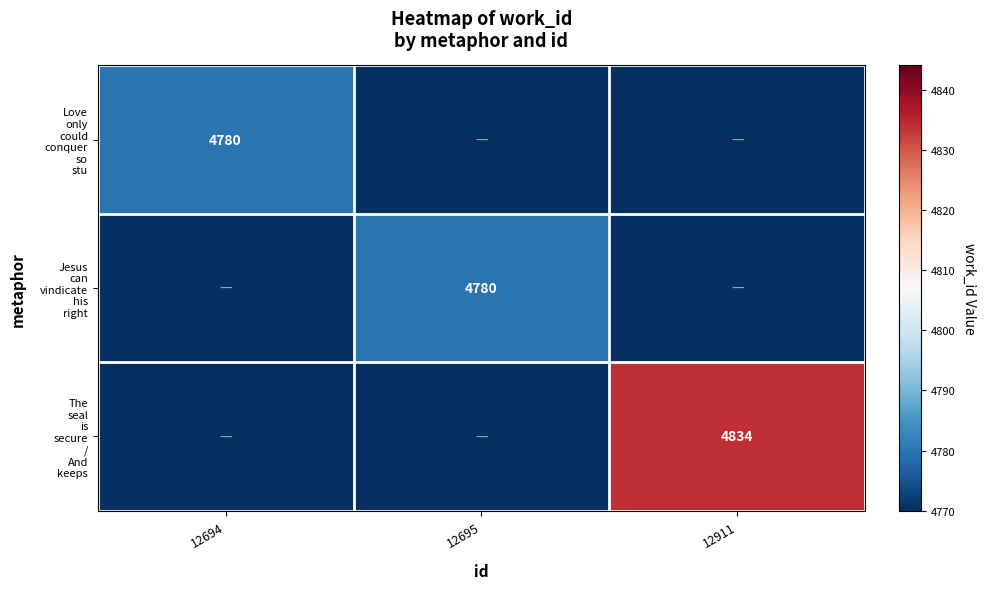

What is the difference between the maximum and minimum values in the Jesus can vindicate his right series?

4780